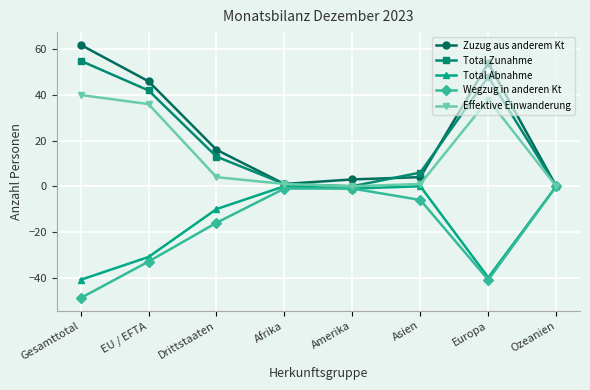

Which series has the largest range (max minus min)?

Zuzug aus anderem Kt